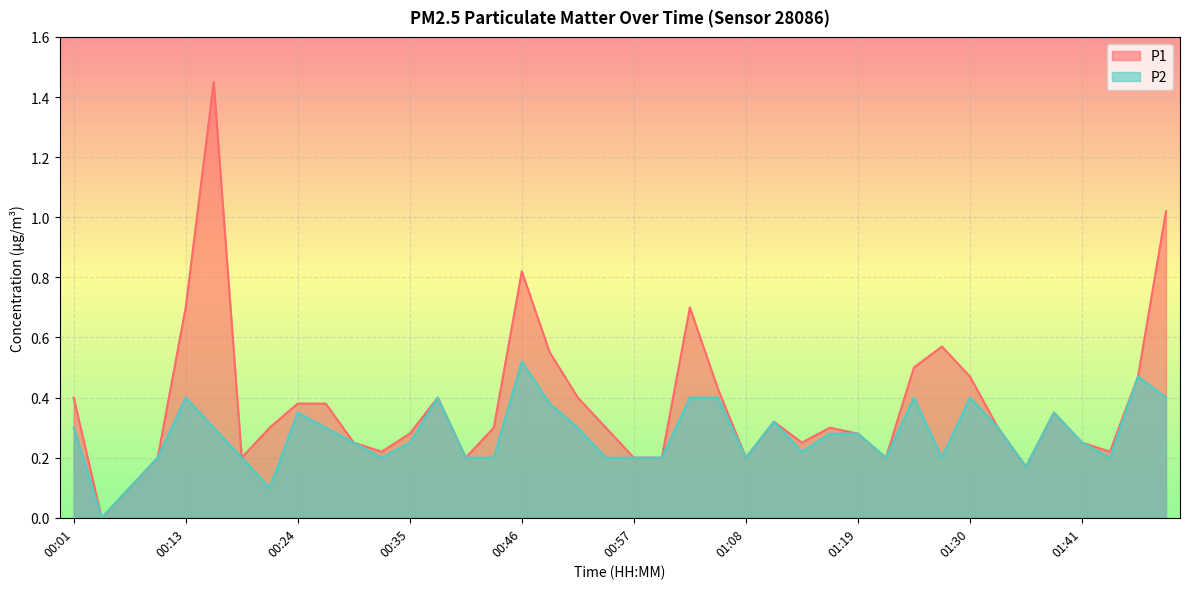

True or false: P1 has a value of 0.4 at 00:35.

False